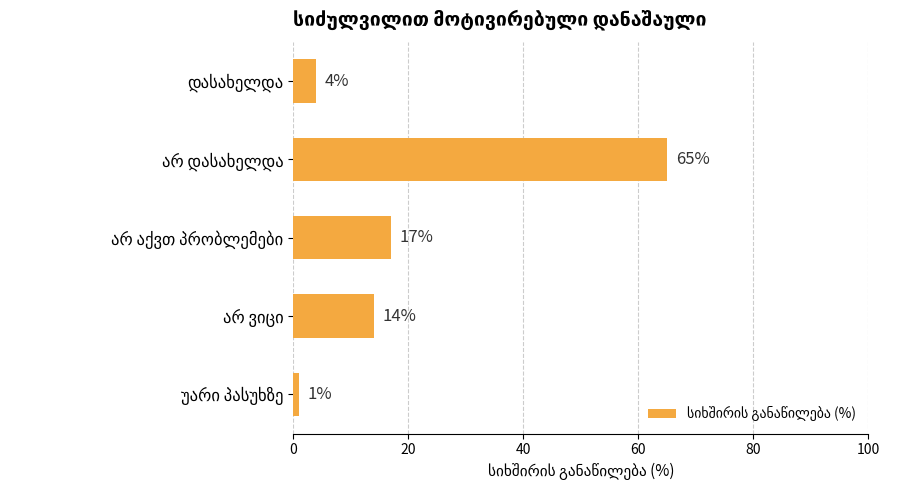

What is the average value?

20